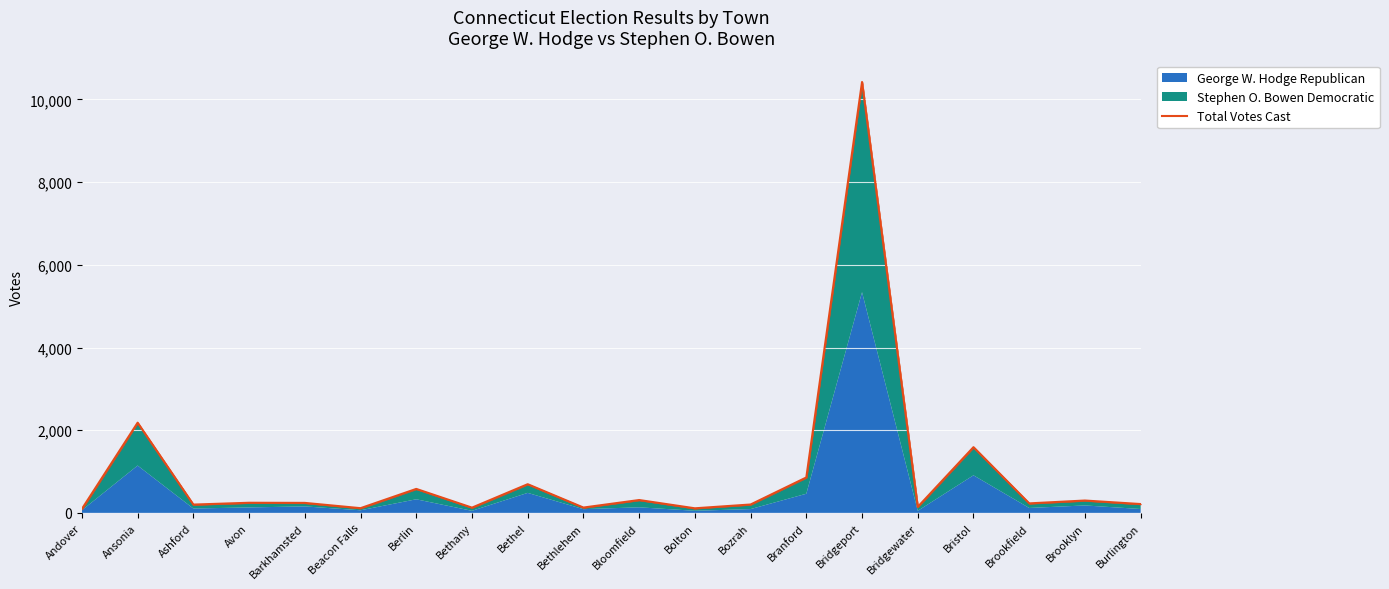

List the labels in order of value, largest first.

Bridgeport, Ansonia, Bristol, Branford, Bethel, Berlin, Bloomfield, Brooklyn, Avon, Barkhamsted, Brookfield, Burlington, Bozrah, Ashford, Bridgewater, Bethlehem, Bethany, Beacon Falls, Bolton, Andover